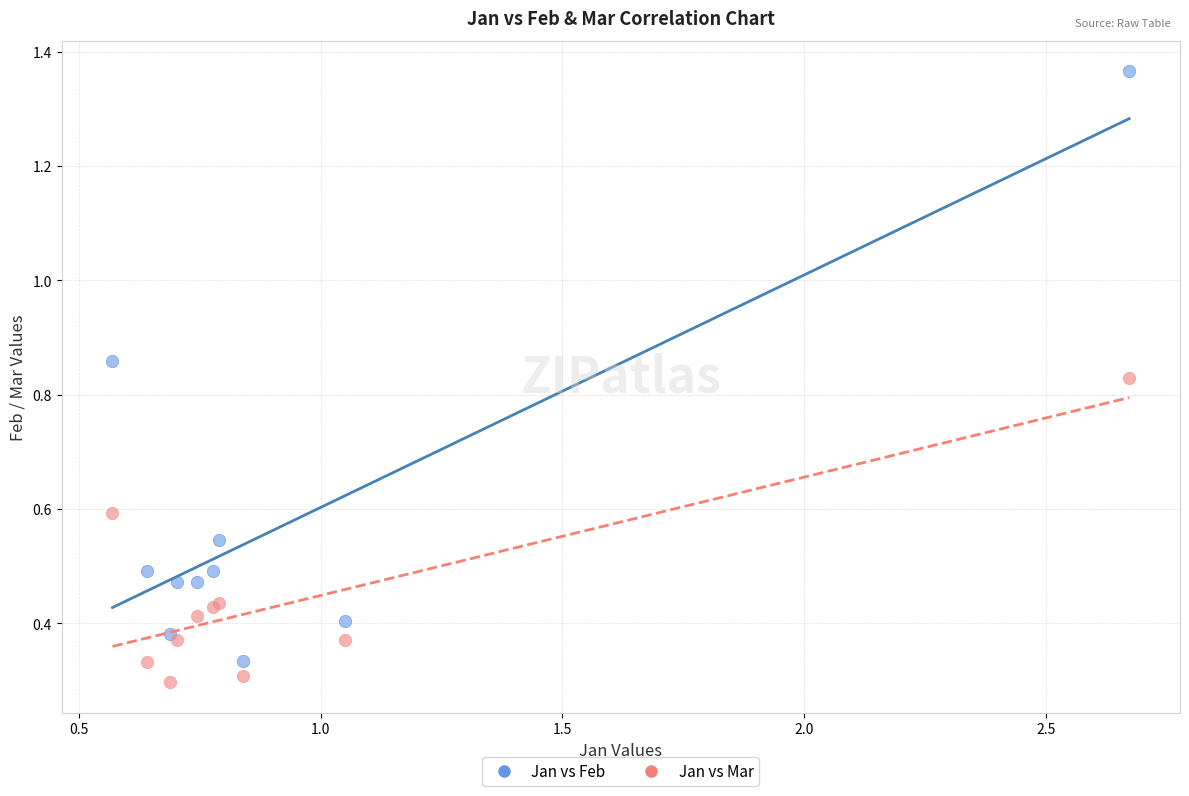

Which series reaches the maximum Y coordinate?

Jan vs Feb